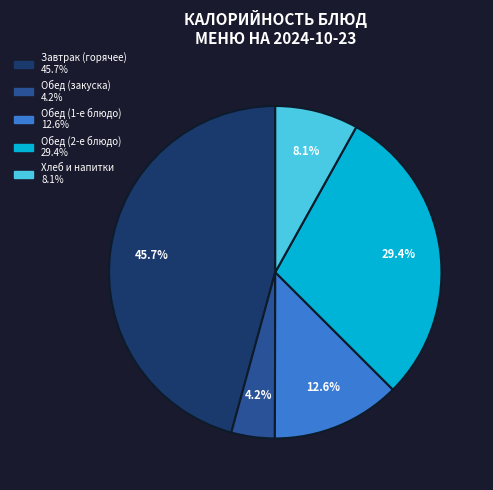

How many segments does this pie chart have?

5